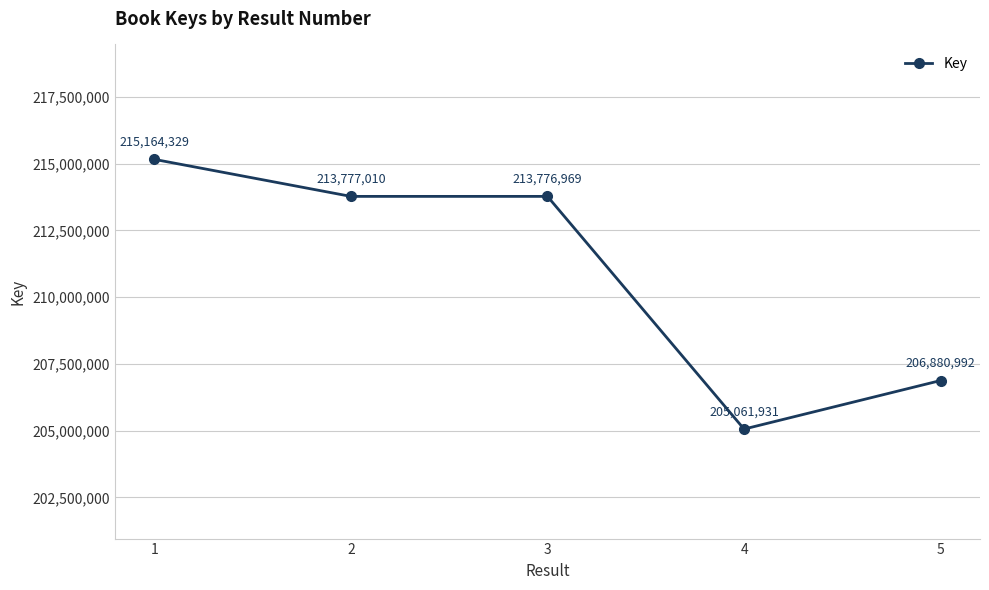

What is the maximum value shown in the chart?

215164329